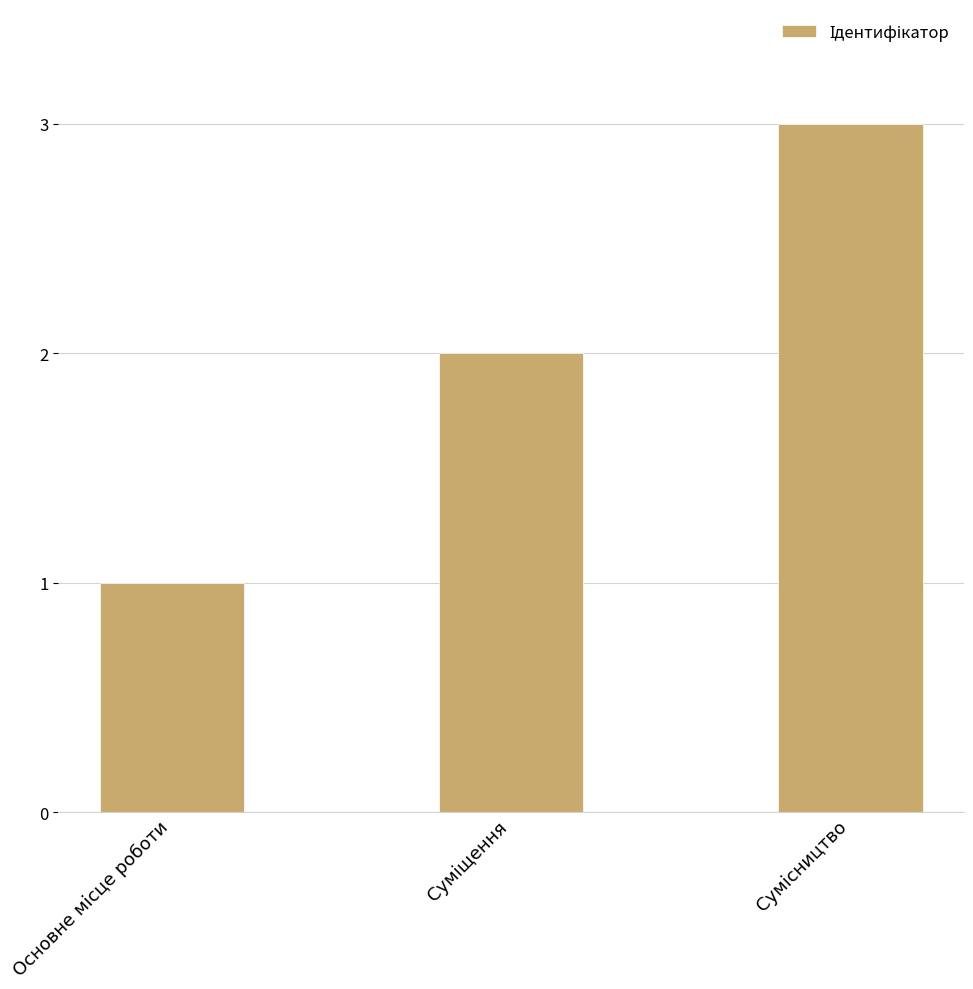

What is the greatest value displayed?

3